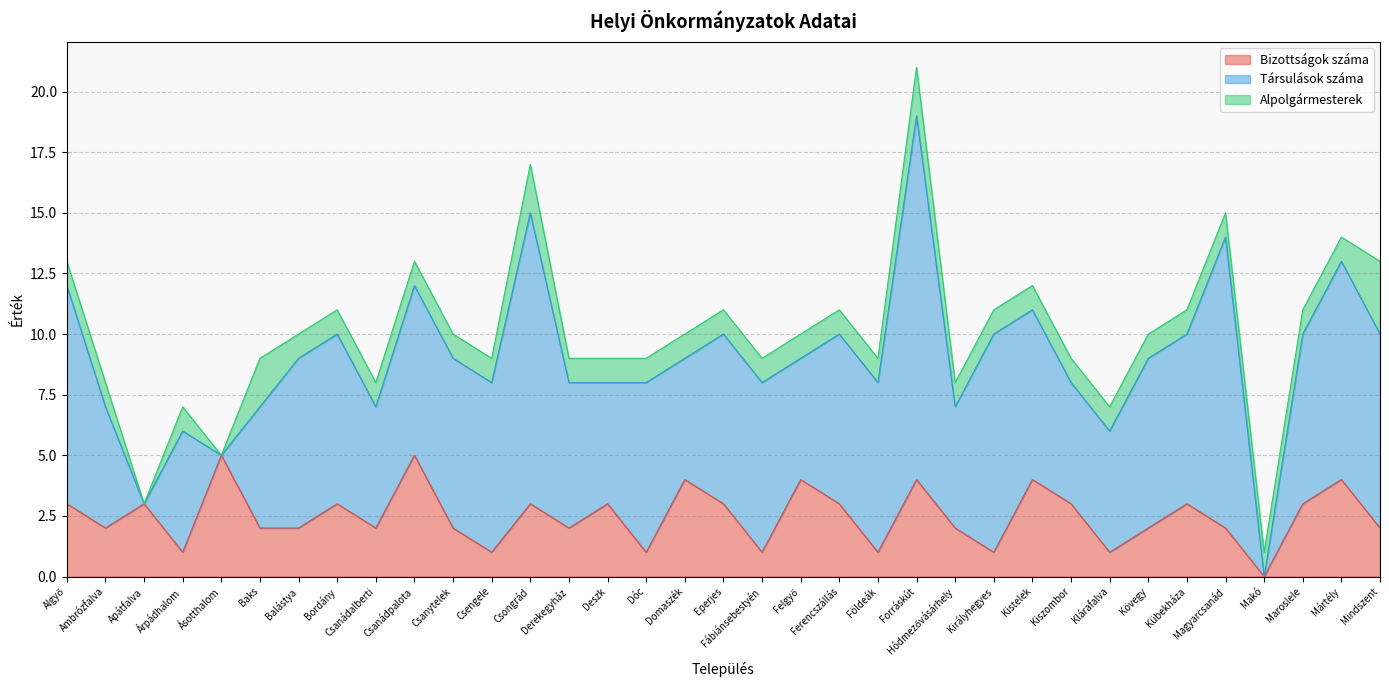

At which category does Társulások száma reach its first local peak?

Árpádhalom